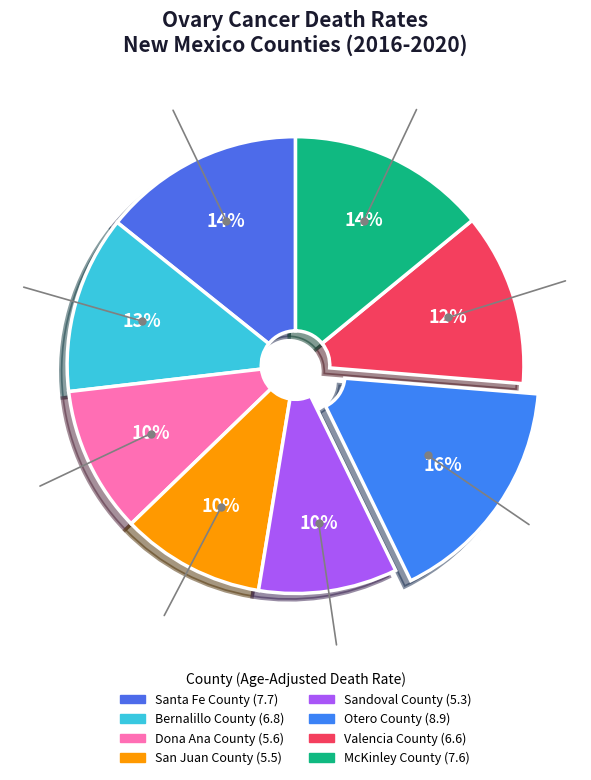

What percentage is the Valencia County slice, to the nearest percent?

12%